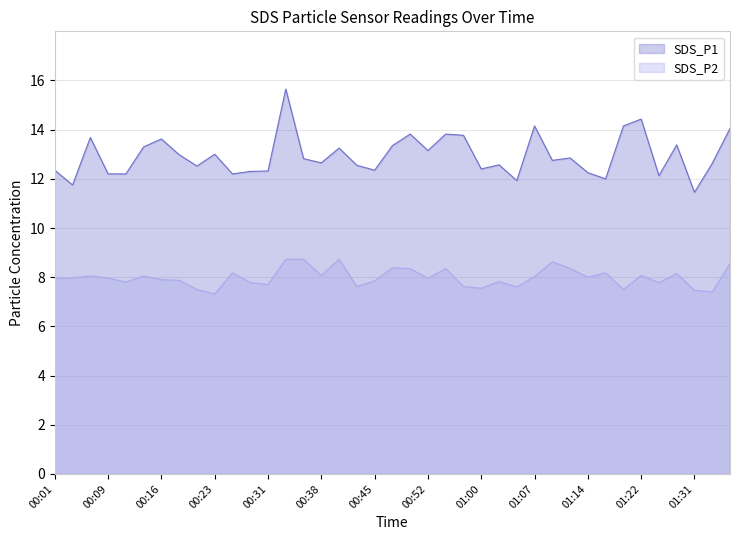

True or false: SDS_P2 and SDS_P1 intersect in this chart.

False